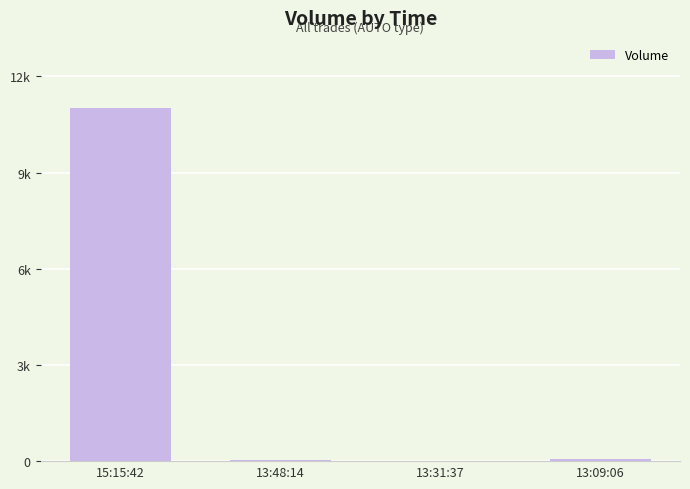

Where does the data first go above 70?

15:15:42